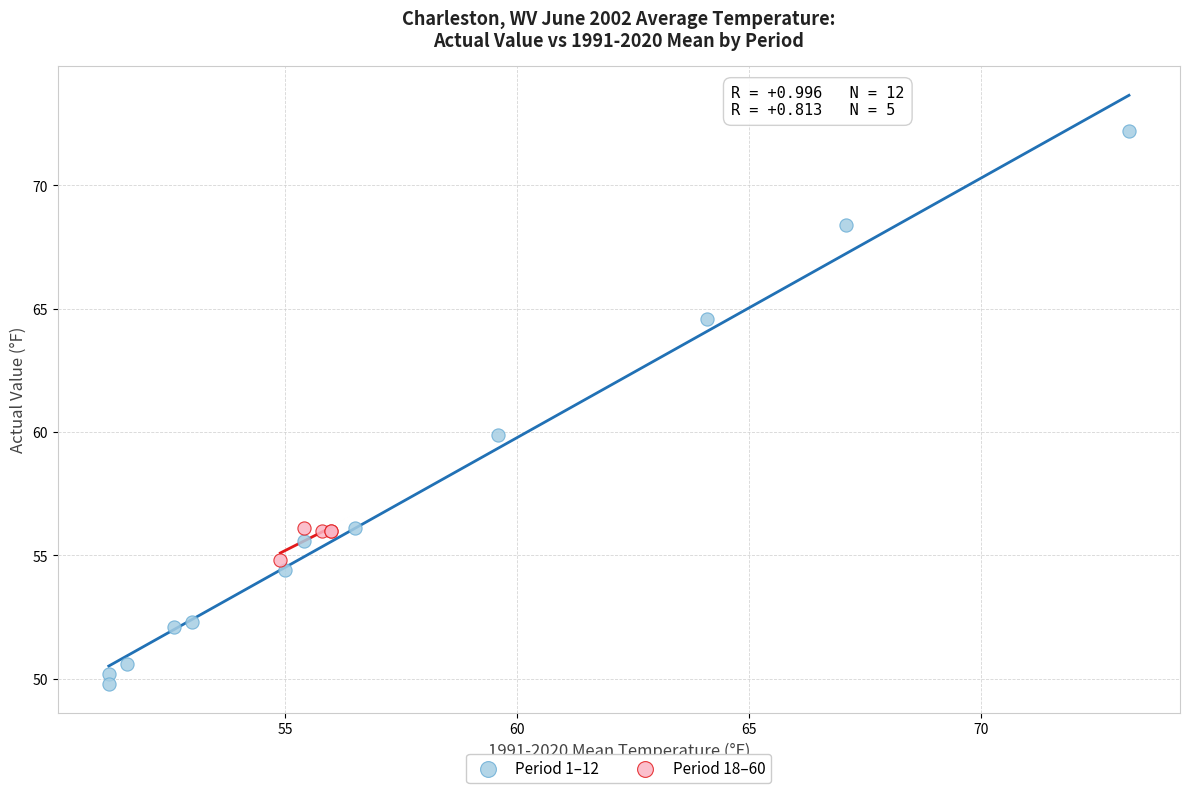

Which series contains the highest Y value?

Period 1–12